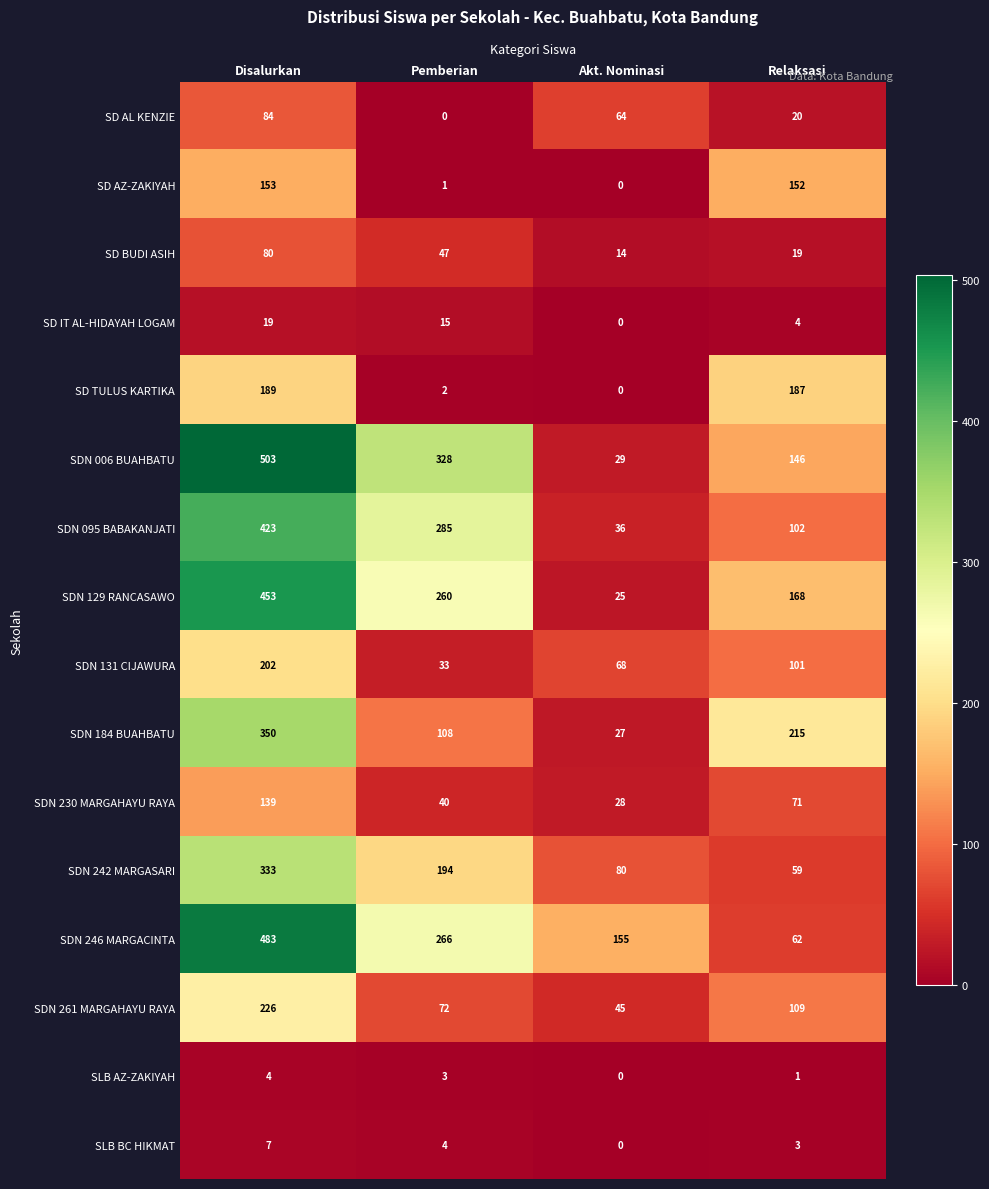

The value of SDN 131 CIJAWURA at Disalurkan is 302. True or false?

False